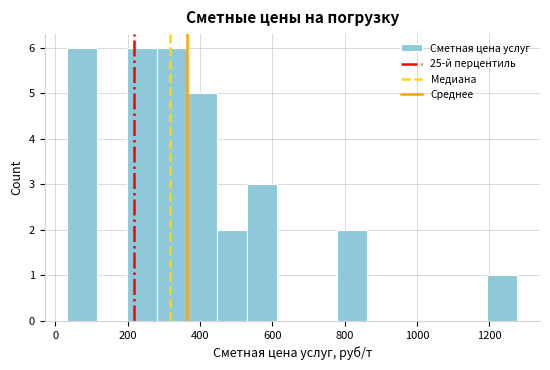

Reading left to right, transcribe this chart: for each bar, give the range it covers on the x-axis and its height. Neither the bar edges nor the heights are printed on the chart, so give them approximately, as read against the axes.

40 to 120: 6
120 to 200: 0
200 to 280: 6
280 to 360: 6
360 to 440: 5
440 to 540: 2
540 to 620: 3
620 to 700: 0
700 to 780: 0
780 to 860: 2
860 to 940: 0
940 to 1020: 0
1020 to 1120: 0
1120 to 1200: 0
1200 to 1280: 1